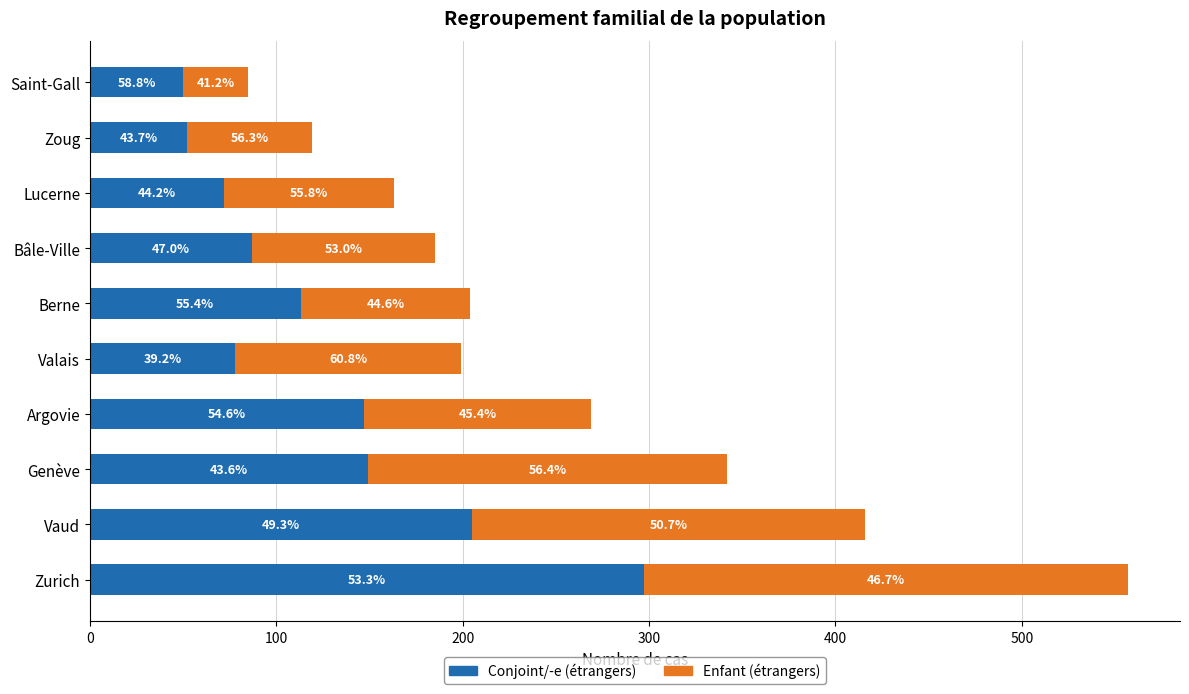

What are all the series names shown in the legend?

Conjoint/-e (étrangers), Enfant (étrangers)